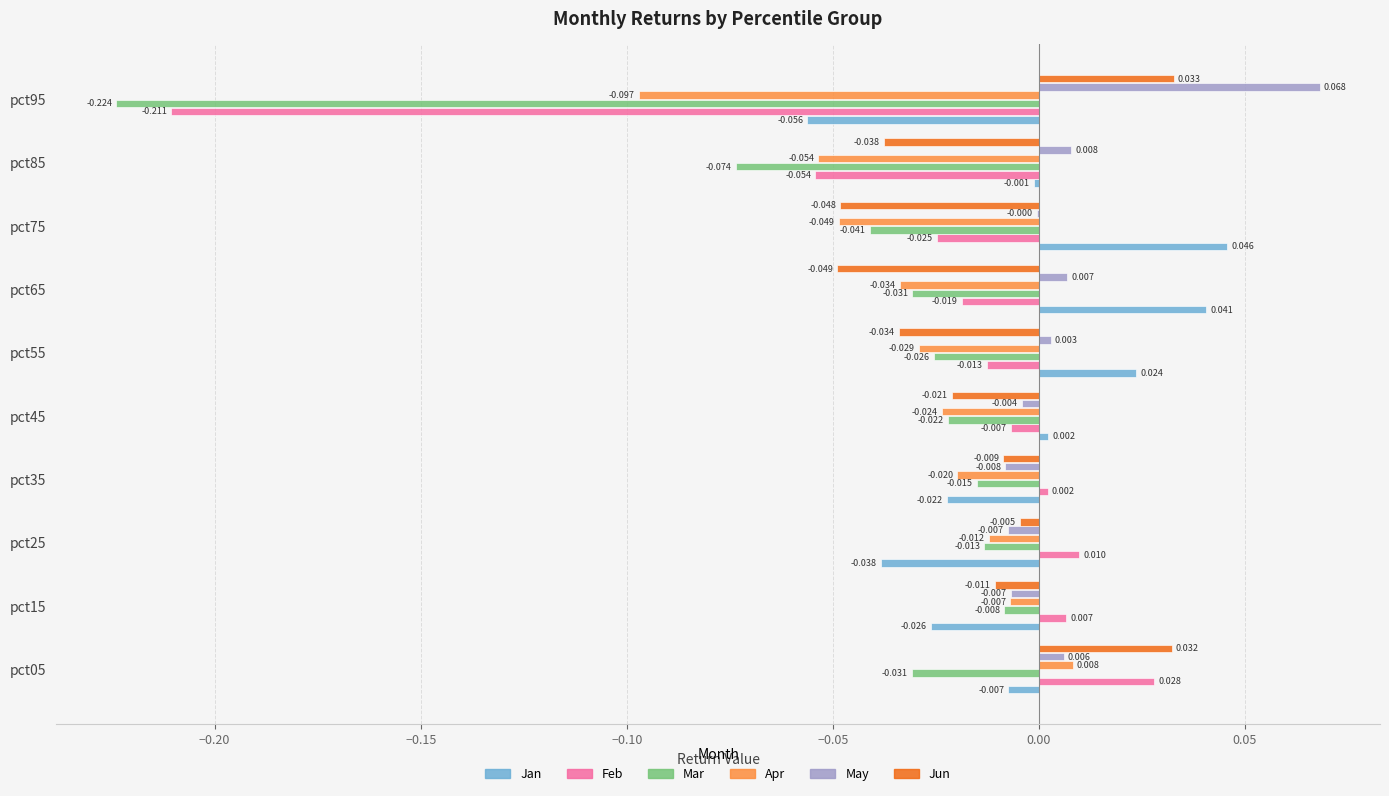

Which series changed the most between pct25 and pct35?

Jan